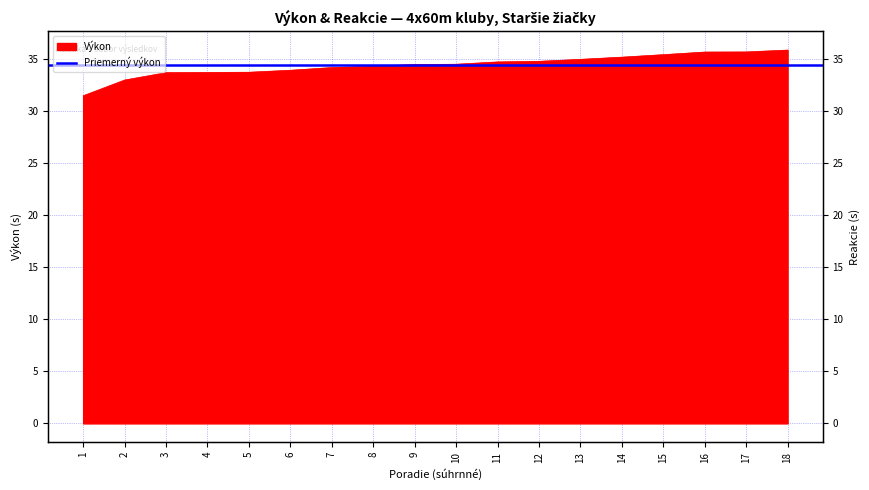

Reading left to right, what are all the values shown in this chart?

1=31.5	2=33.0	3=33.7	4=33.7	5=33.8	6=34.0	7=34.2	8=34.3	9=34.5	10=34.5	11=34.8	12=34.8	13=35.0	14=35.2	15=35.5	16=35.7	17=35.7	18=35.9